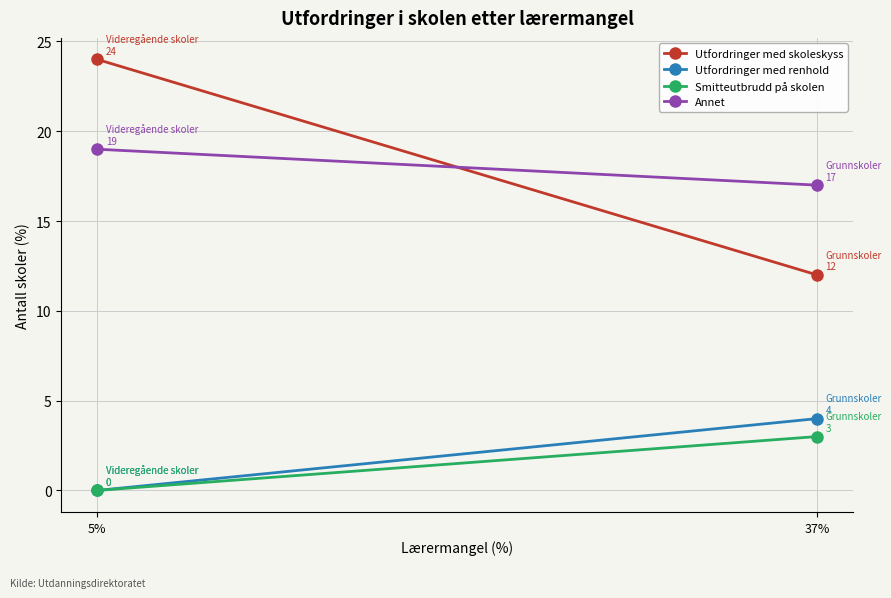

Is the value of Annet at 5% greater than the value of Utfordringer med skoleskyss at 5%?

No